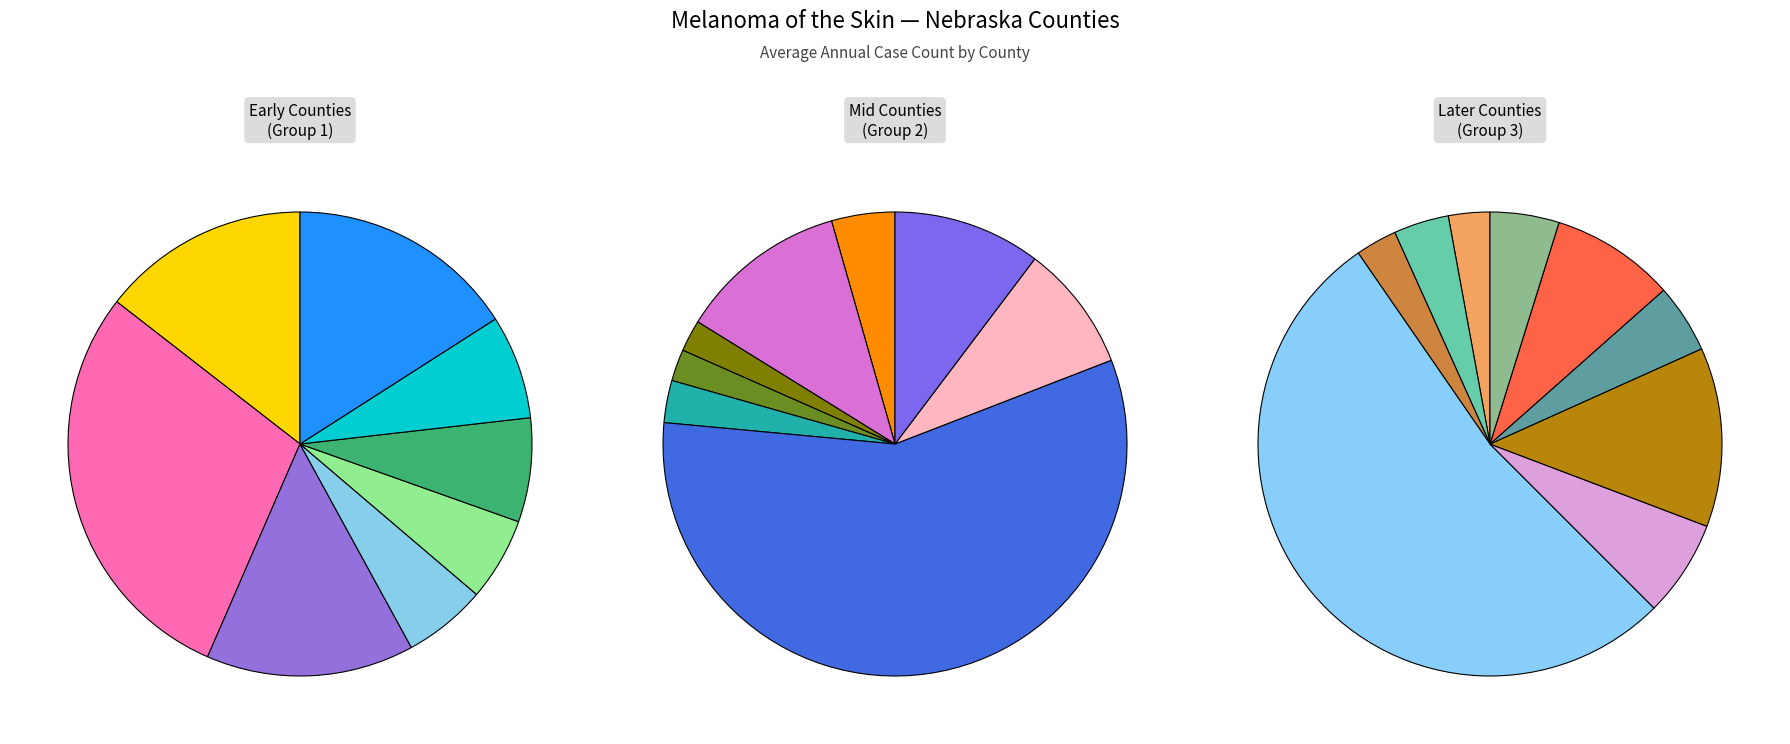

To the nearest percent, what is the difference between the largest and smallest slice percentages?

24%